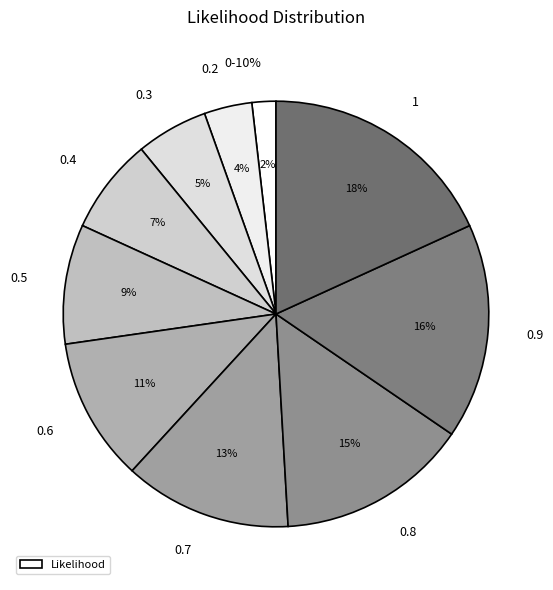

Count the number of slices in the pie.

10